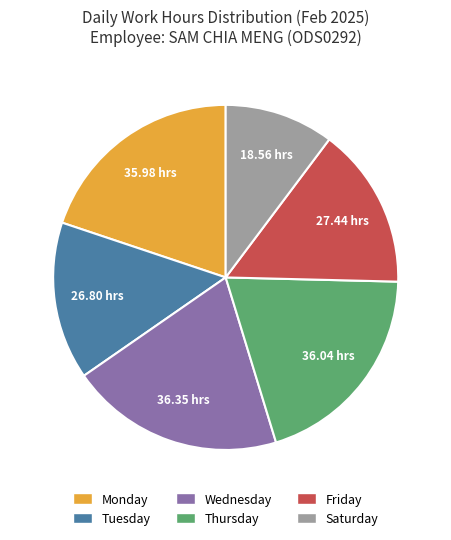

Is there any slice that represents more than half of the pie?

No